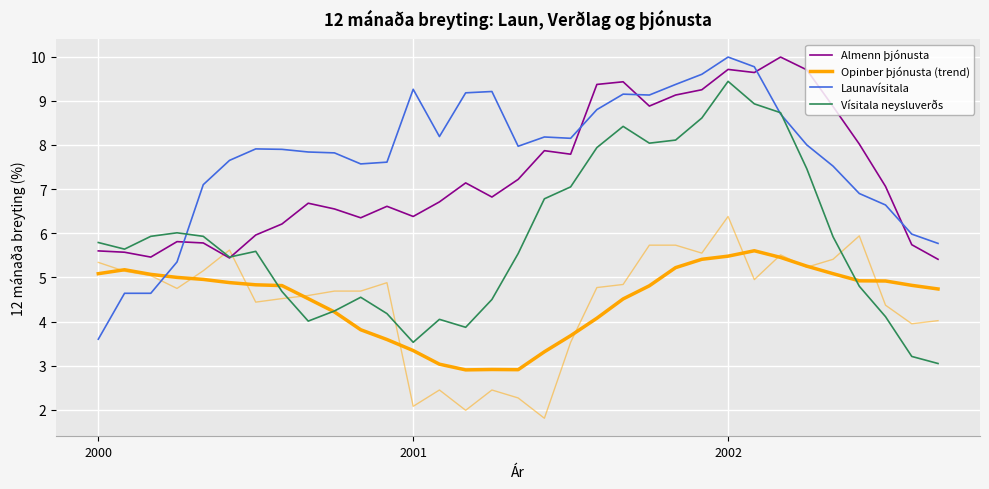

What is the label of the 8th point from the left?

7